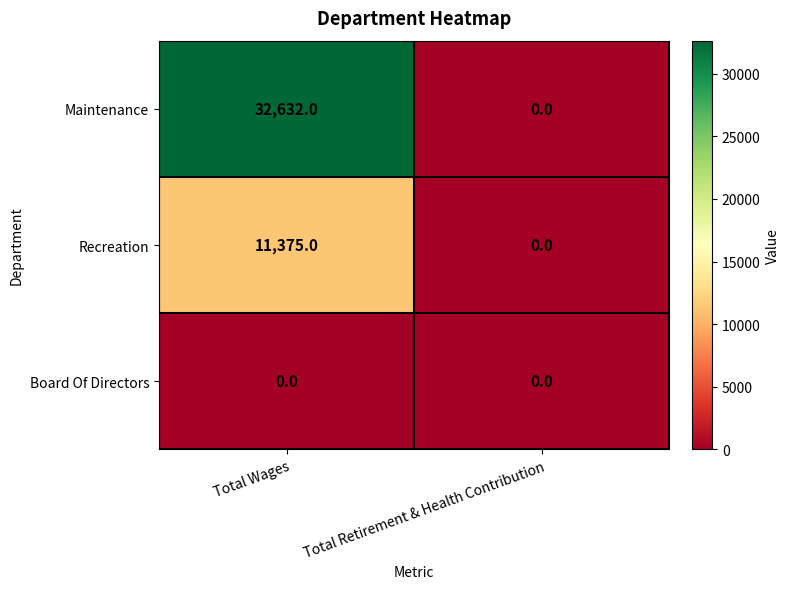

Rank the series by their average value, from lowest to highest.

Board Of Directors, Recreation, Maintenance